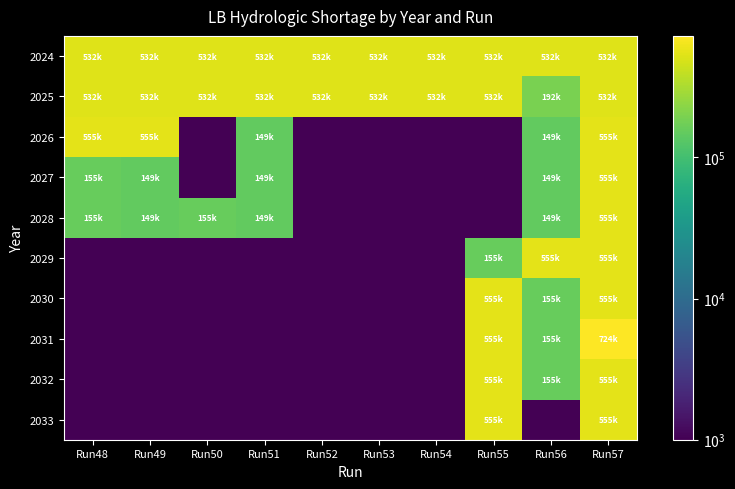

Reading right to left, what are all the values shown in this chart?

2024: Run57=532000.0	Run56=532000.0	Run55=532000.0	Run54=532000.0	Run53=532000.0	Run52=532000.0	Run51=532000.0	Run50=532000.0	Run49=532000.0	Run48=532000.0
2025: Run57=532000.0	Run56=192000.0	Run55=532000.0	Run54=532000.0	Run53=532000.0	Run52=532000.0	Run51=532000.0	Run50=532000.0	Run49=532000.0	Run48=532000.0
2026: Run57=555672.4	Run56=149672.4	Run55=1000.0	Run54=1000.0	Run53=1000.0	Run52=1000.0	Run51=149672.4	Run50=1000.0	Run49=555672.4	Run48=555672.4
2027: Run57=555672.4	Run56=149672.4	Run55=1000.0	Run54=1000.0	Run53=1000.0	Run52=1000.0	Run51=149672.4	Run50=1000.0	Run49=149672.4	Run48=155672.4
2028: Run57=555672.4	Run56=149672.4	Run55=1000.0	Run54=1000.0	Run53=1000.0	Run52=1000.0	Run51=149672.4	Run50=155672.4	Run49=149672.4	Run48=155672.4
2029: Run57=555672.4	Run56=555672.4	Run55=155672.4	Run54=1000.0	Run53=1000.0	Run52=1000.0	Run51=1000.0	Run50=1000.0	Run49=1000.0	Run48=1000.0
2030: Run57=555672.4	Run56=155672.4	Run55=555672.4	Run54=1000.0	Run53=1000.0	Run52=1000.0	Run51=1000.0	Run50=1000.0	Run49=1000.0	Run48=1000.0
2031: Run57=724672.4	Run56=155672.4	Run55=555672.4	Run54=1000.0	Run53=1000.0	Run52=1000.0	Run51=1000.0	Run50=1000.0	Run49=1000.0	Run48=1000.0
2032: Run57=555672.4	Run56=155672.4	Run55=555672.4	Run54=1000.0	Run53=1000.0	Run52=1000.0	Run51=1000.0	Run50=1000.0	Run49=1000.0	Run48=1000.0
2033: Run57=555672.4	Run56=1000.0	Run55=555672.4	Run54=1000.0	Run53=1000.0	Run52=1000.0	Run51=1000.0	Run50=1000.0	Run49=1000.0	Run48=1000.0